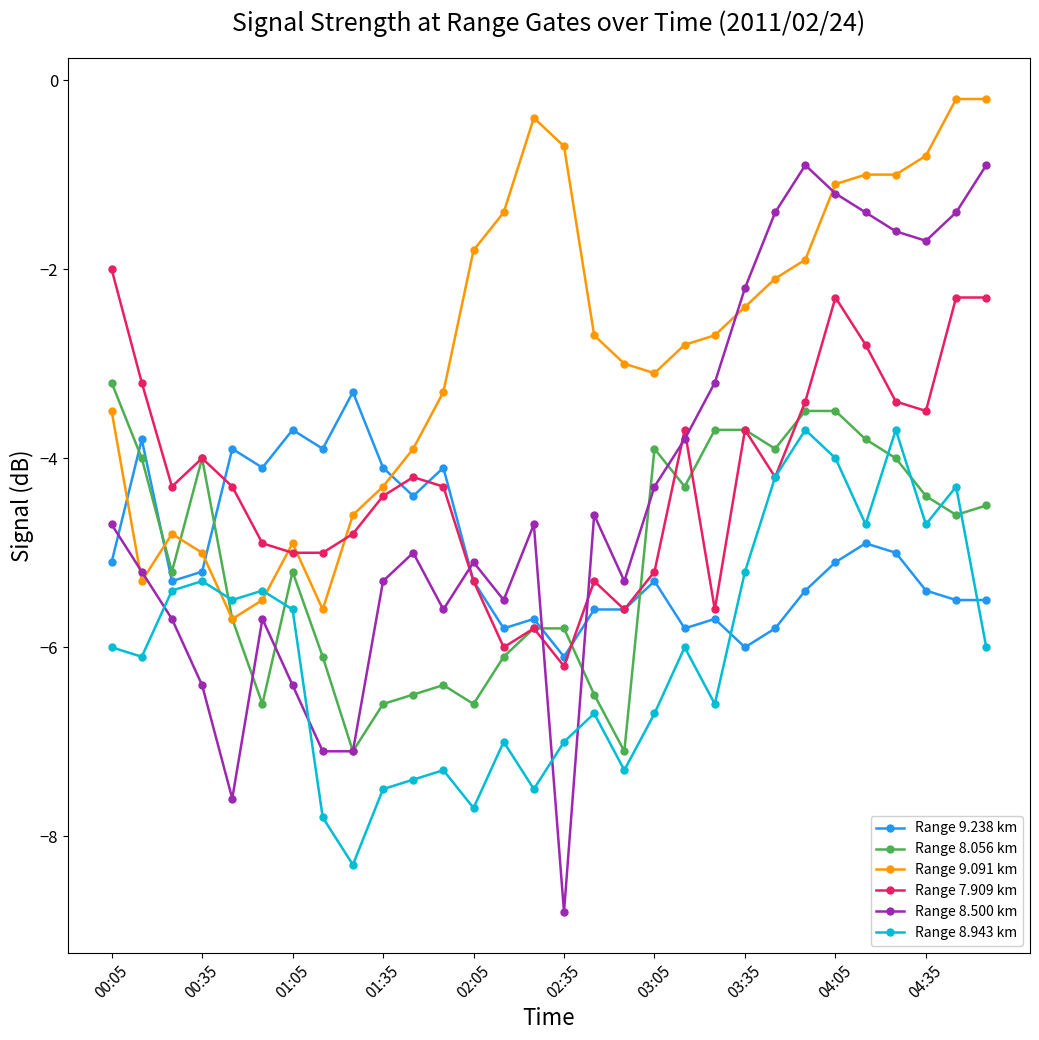

How many intersections are there between Range 9.091 km and Range 9.238 km?

4